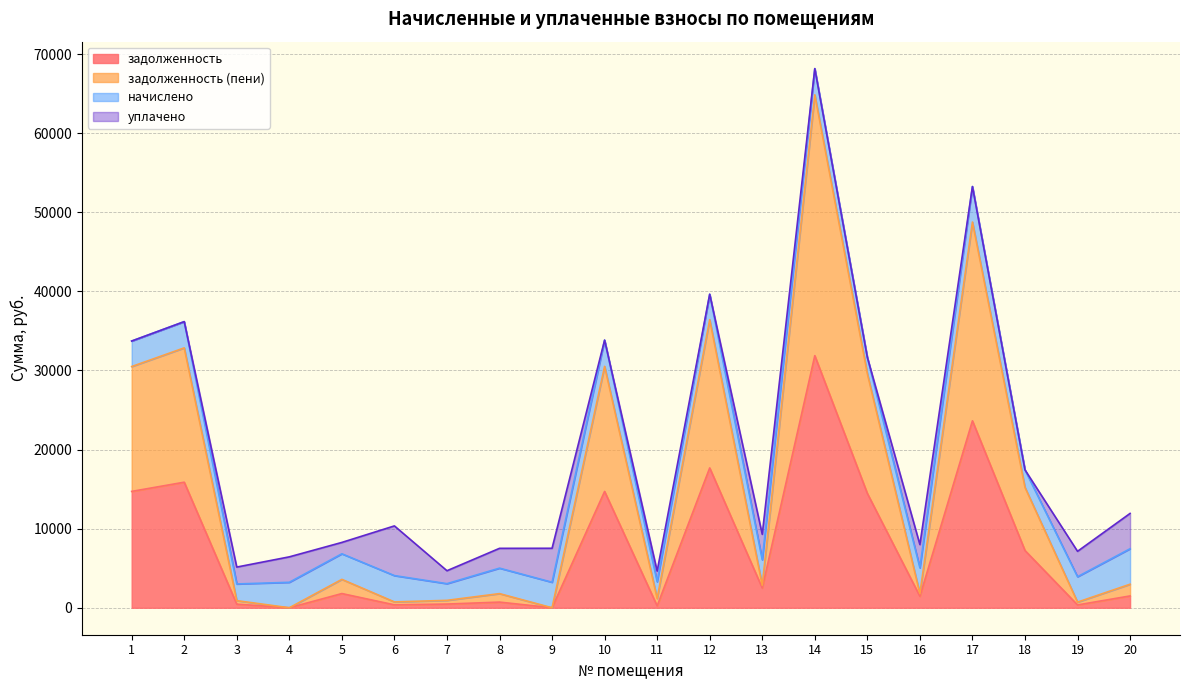

Where is the first local maximum for задолженность (пени)?

2